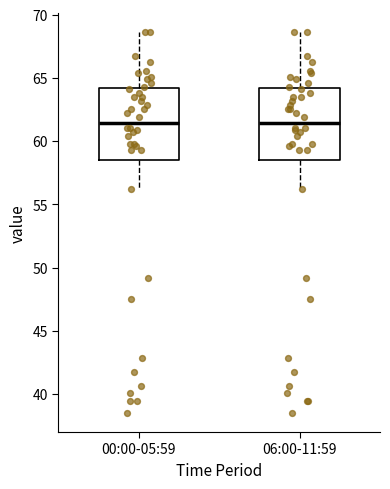

Where does the median line of the box for 00:00-05:59 sit on the y-axis? The values are not printed on the chart, so give them approximately, as read against the axis.

61.5